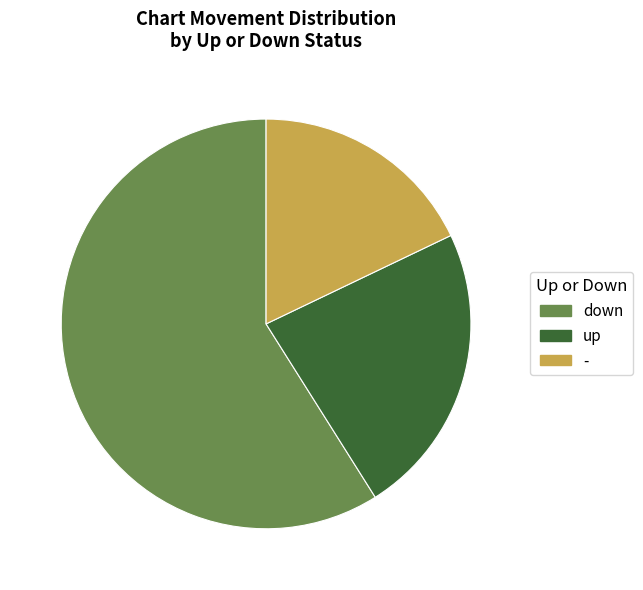

How many slices are in this pie chart?

3